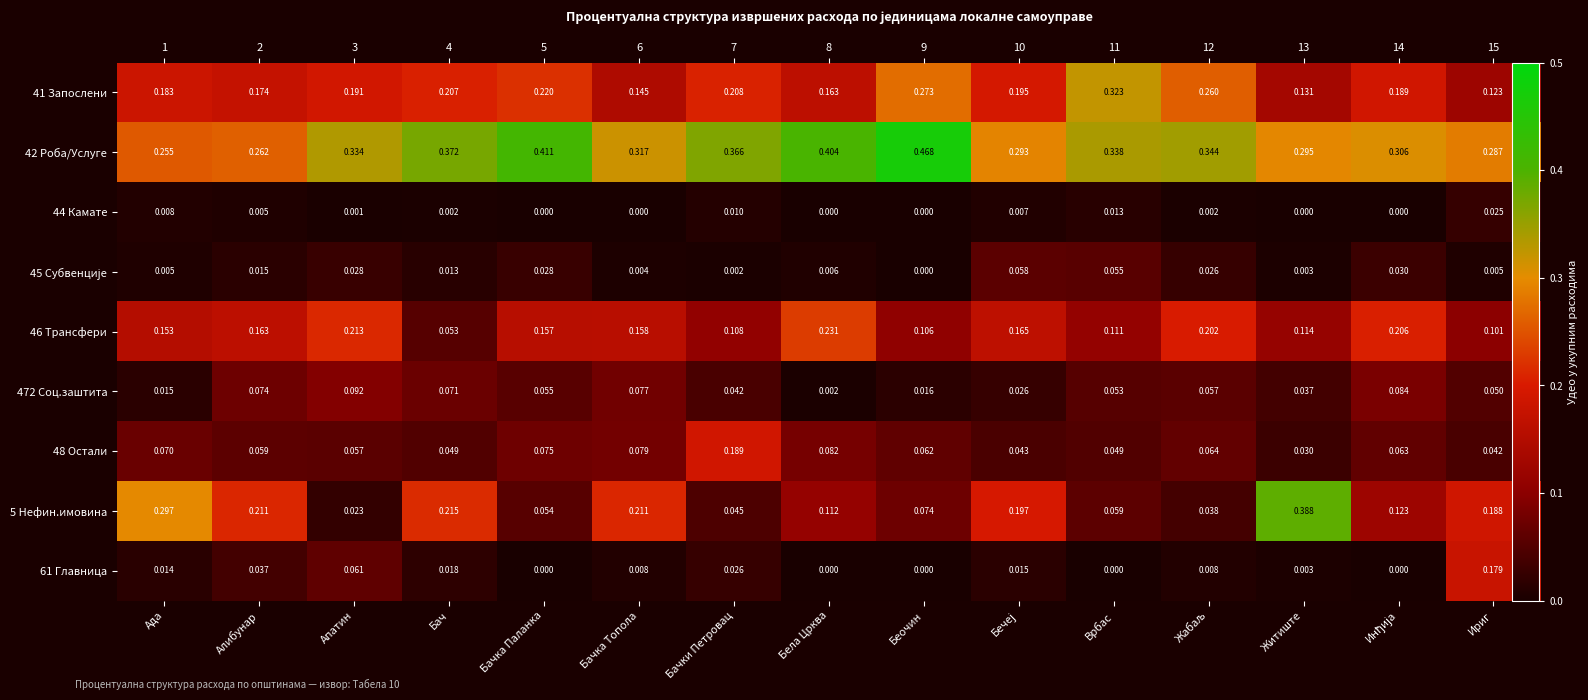

Which series has the largest range (max minus min)?

5 Нефин.имовина